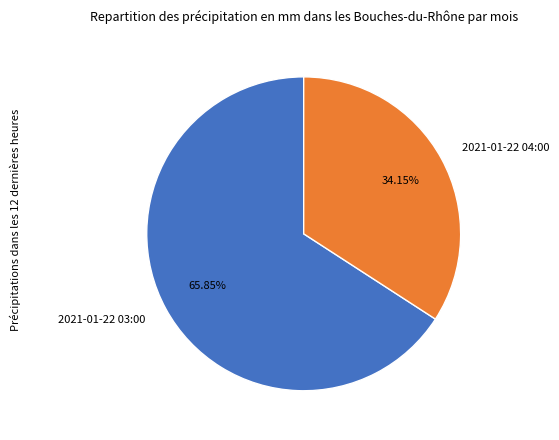

Which has a higher value, 2021-01-22 04:00 or 2021-01-22 03:00?

2021-01-22 03:00